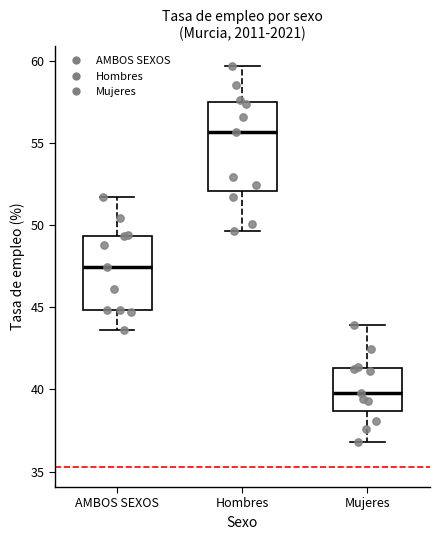

Which box's median line is the lowest?

Mujeres